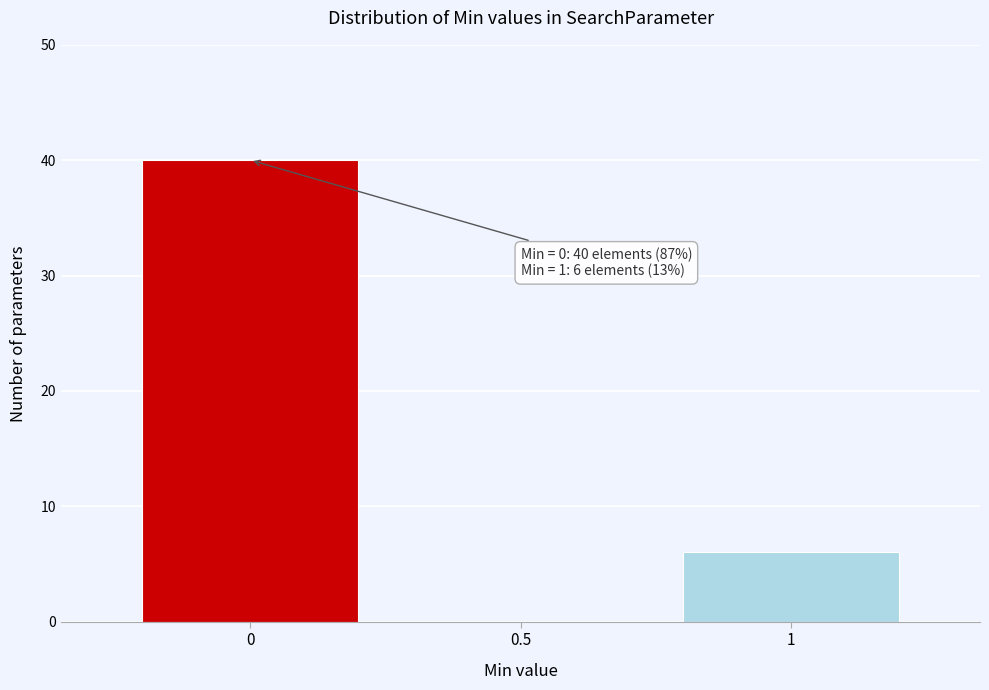

Reading left to right, extract all data points from this chart.

0=40	0.5=0	1=6